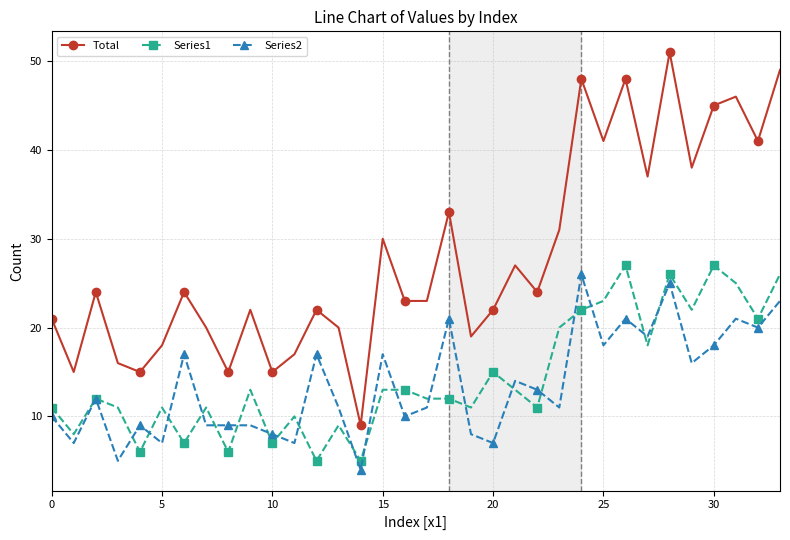

How many data points in Total are less than 24?

17